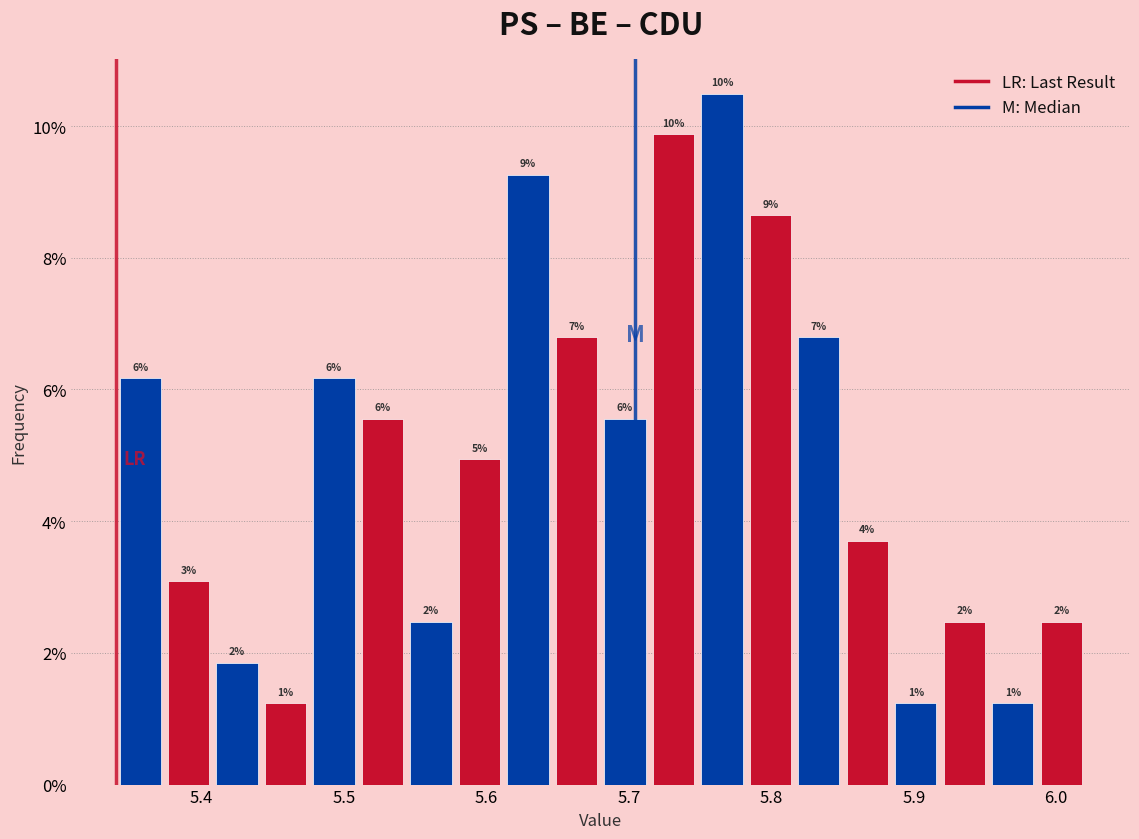

Read against the x-axis, roughly where is the centre of the tallest bar?

5.77